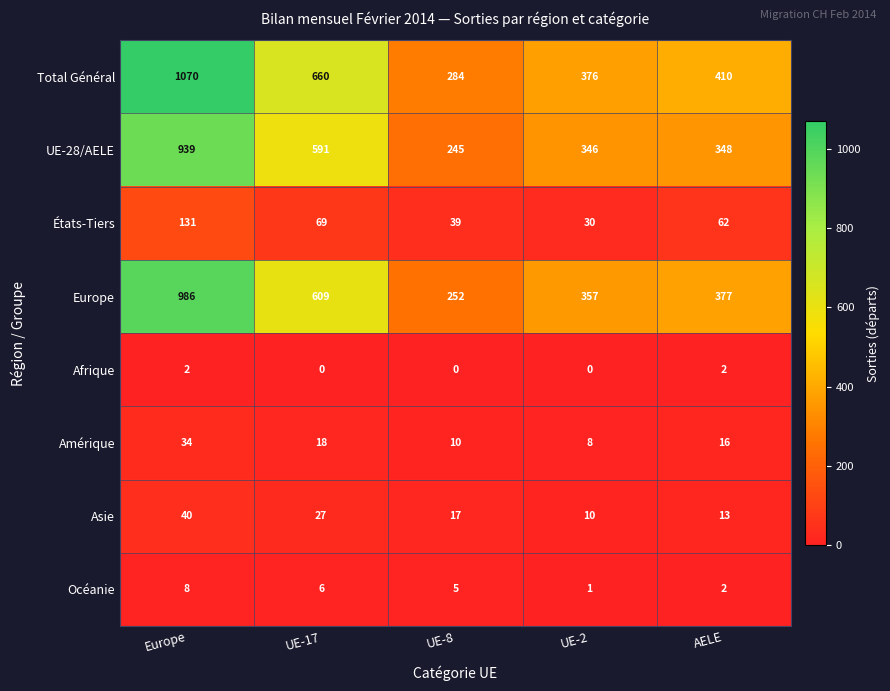

The value of Total Général at UE-8 is 284. True or false?

True